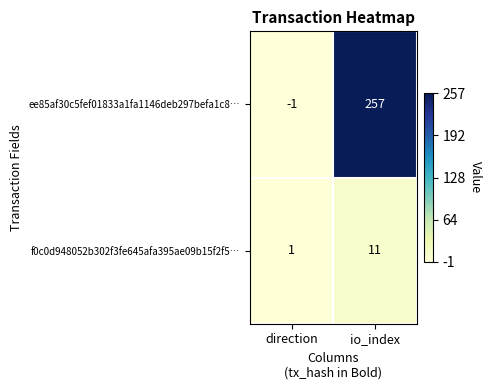

List the series in order of their peak value, highest first.

ee85af30c5fef01833a1fa1146deb297befa1c8…, f0c0d948052b302f3fe645afa395ae09b15f2f5…